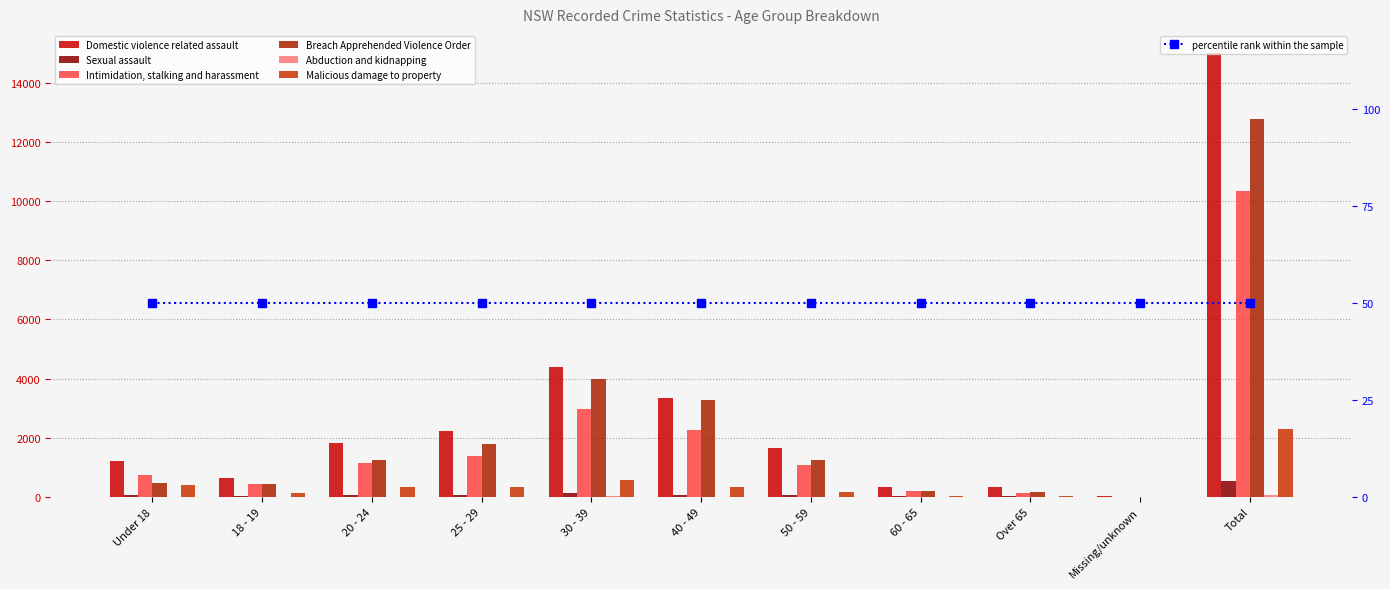

What are all the series names shown in the legend?

Domestic violence related assault, Sexual assault, Intimidation, stalking and harassment, Breach Apprehended Violence Order, Abduction and kidnapping, Malicious damage to property